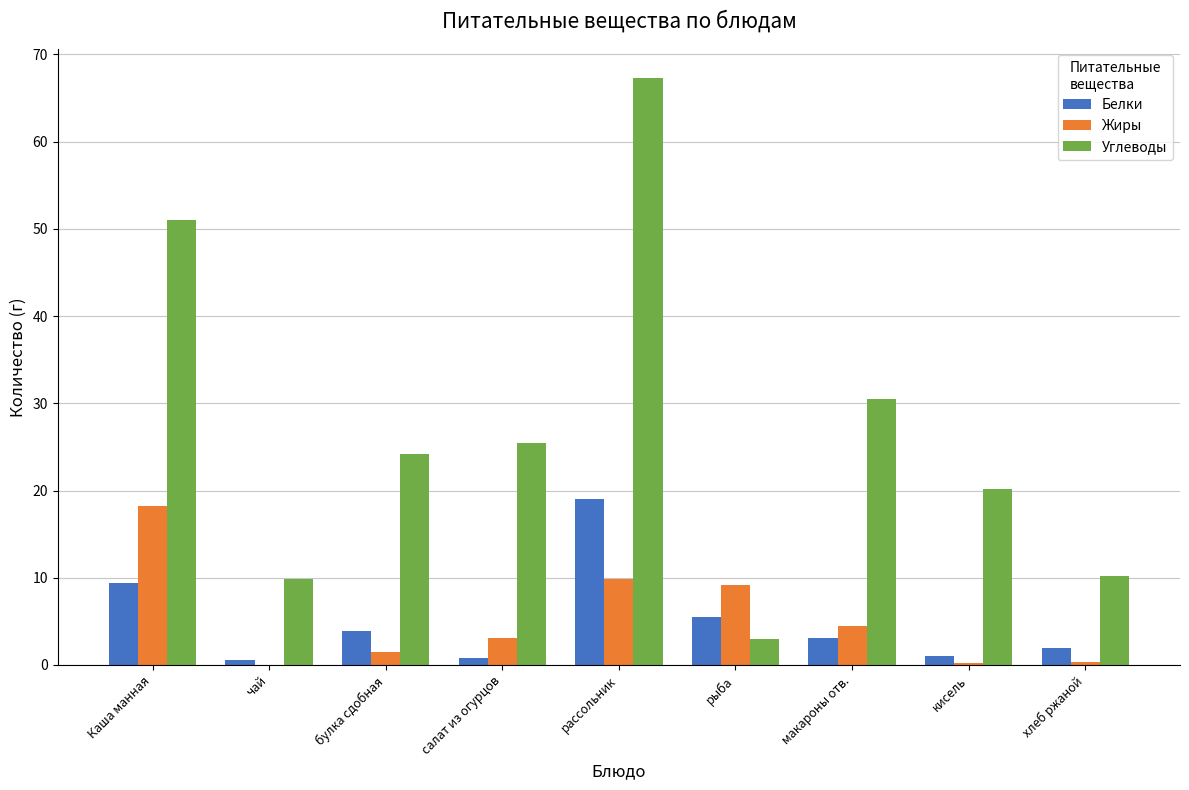

Are the bars grouped side by side (vs. stacked)?

Yes